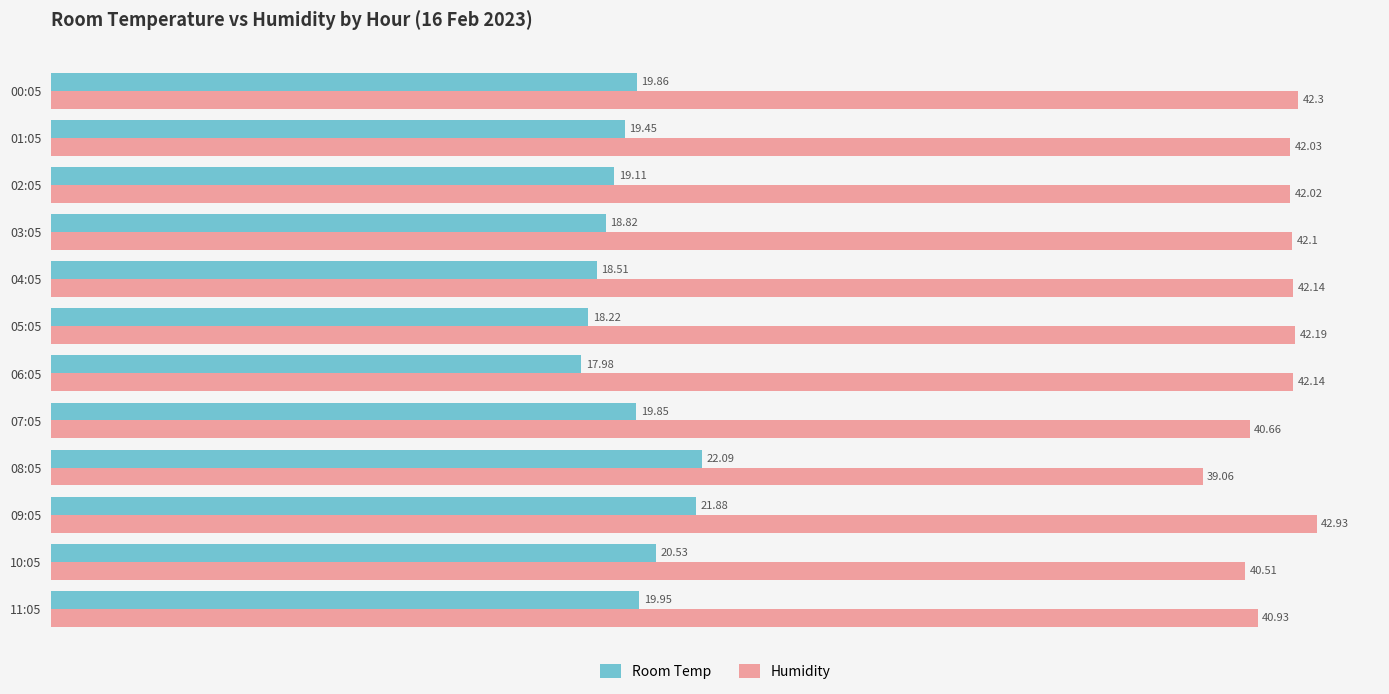

How many values in the Humidity series exceed 42?

8